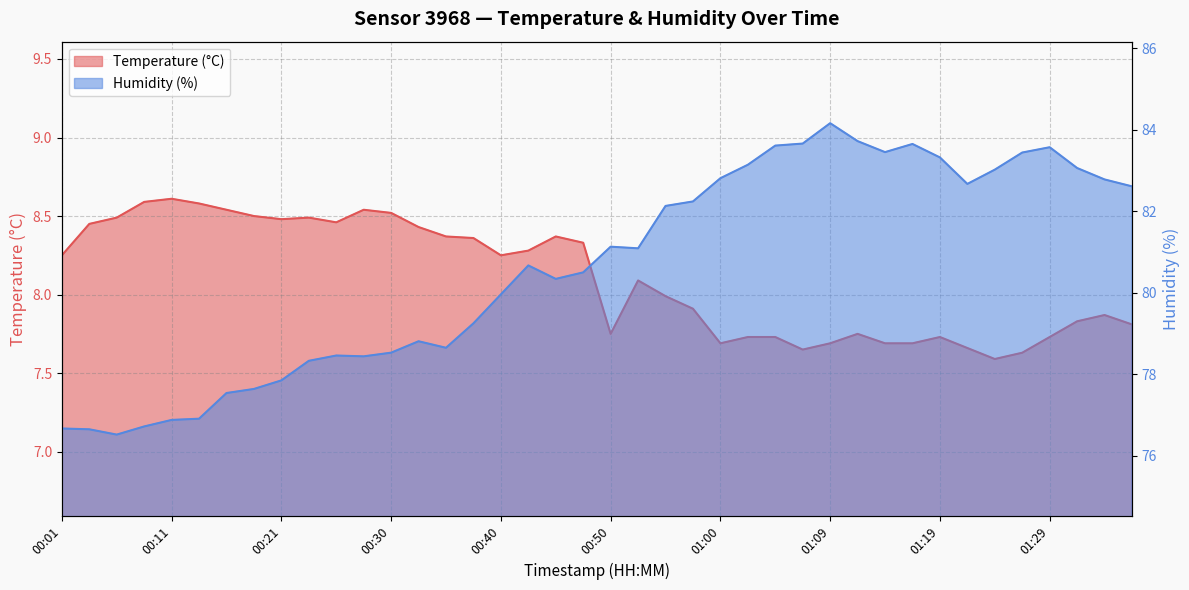

List the labels in order of Humidity (%) value, largest first.

01:09, 01:12, 01:07, 01:17, 01:04, 01:29, 01:14, 01:26, 01:19, 01:02, 01:31, 01:24, 01:00, 01:34, 01:21, 01:36, 00:57, 00:55, 00:50, 00:52, 00:43, 00:47, 00:45, 00:40, 00:38, 00:33, 00:35, 00:30, 00:26, 00:28, 00:23, 00:21, 00:18, 00:16, 00:13, 00:11, 00:09, 00:01, 00:04, 00:06